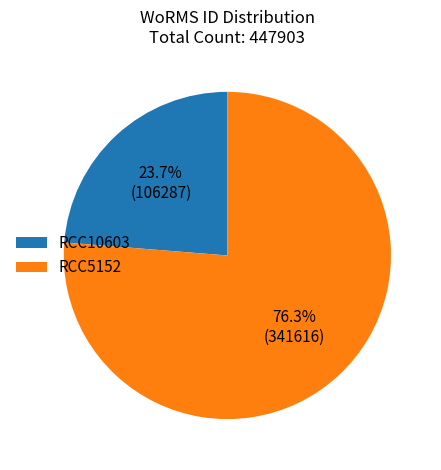

Is there a majority slice in this chart?

Yes